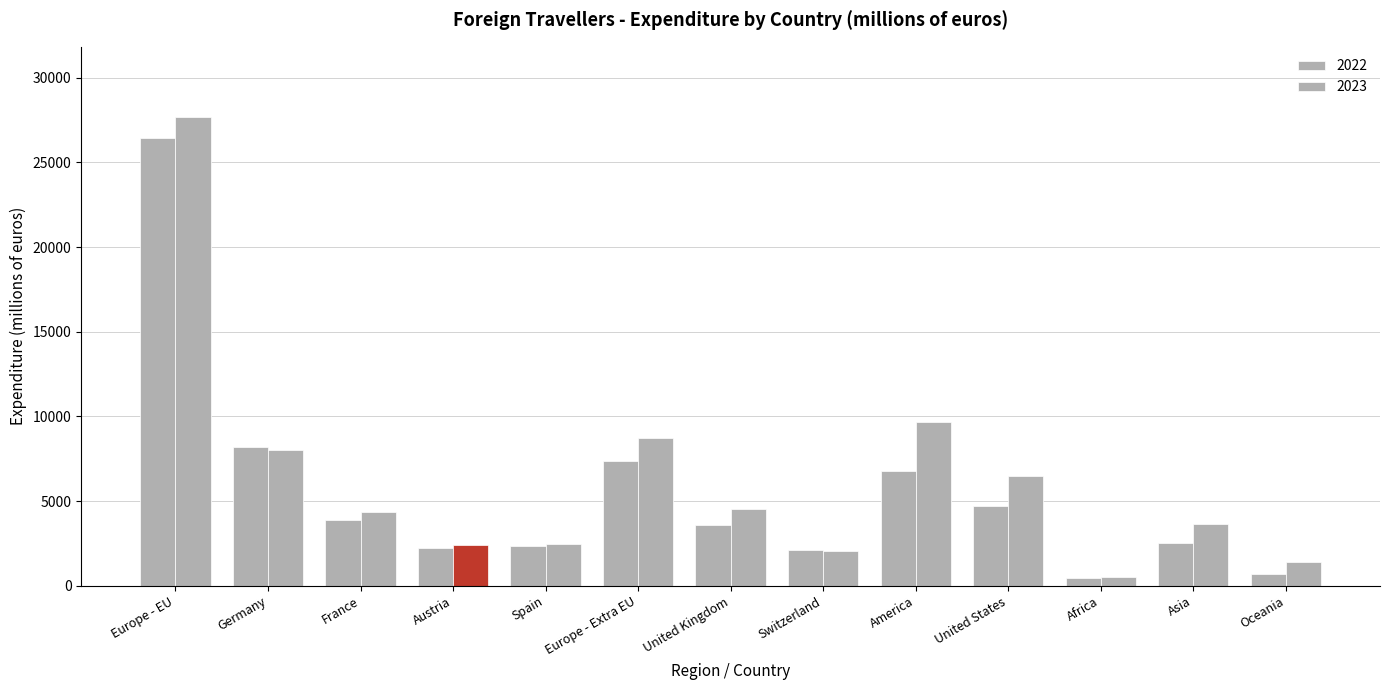

What is the difference between the highest and lowest values at Africa?

61.5